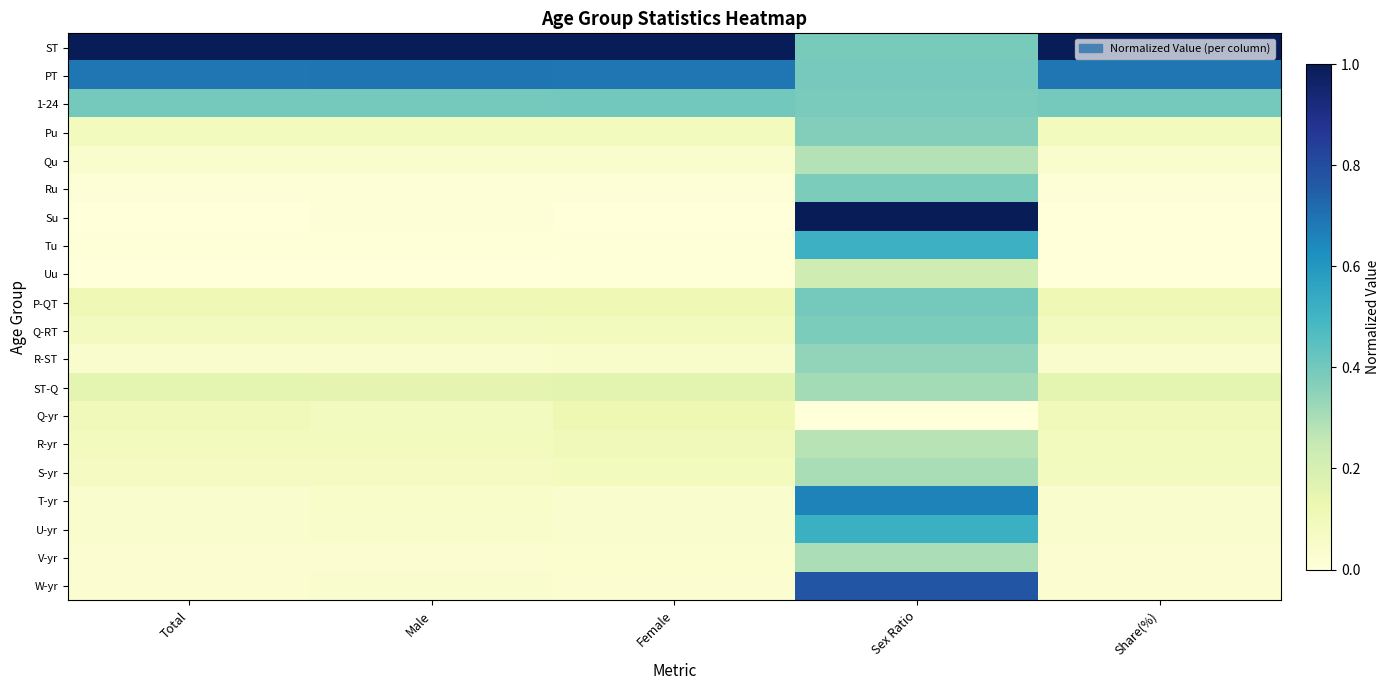

How many series are shown in this chart?

20